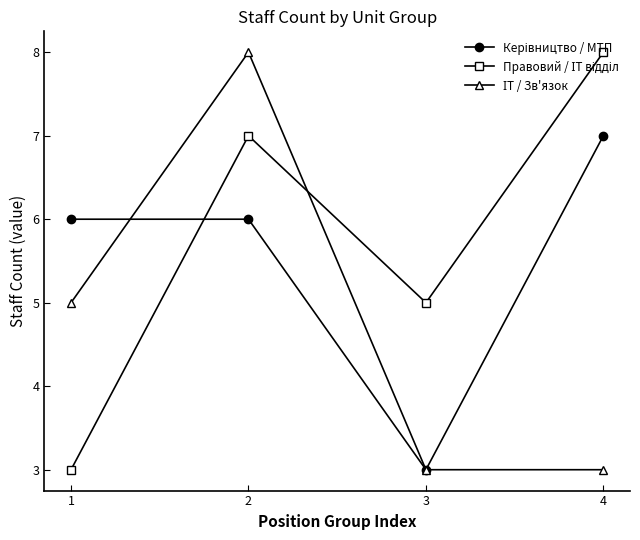

Between which two adjacent categories do Керівництво / МТП and Правовий / ІТ відділ first intersect?

1 and 2